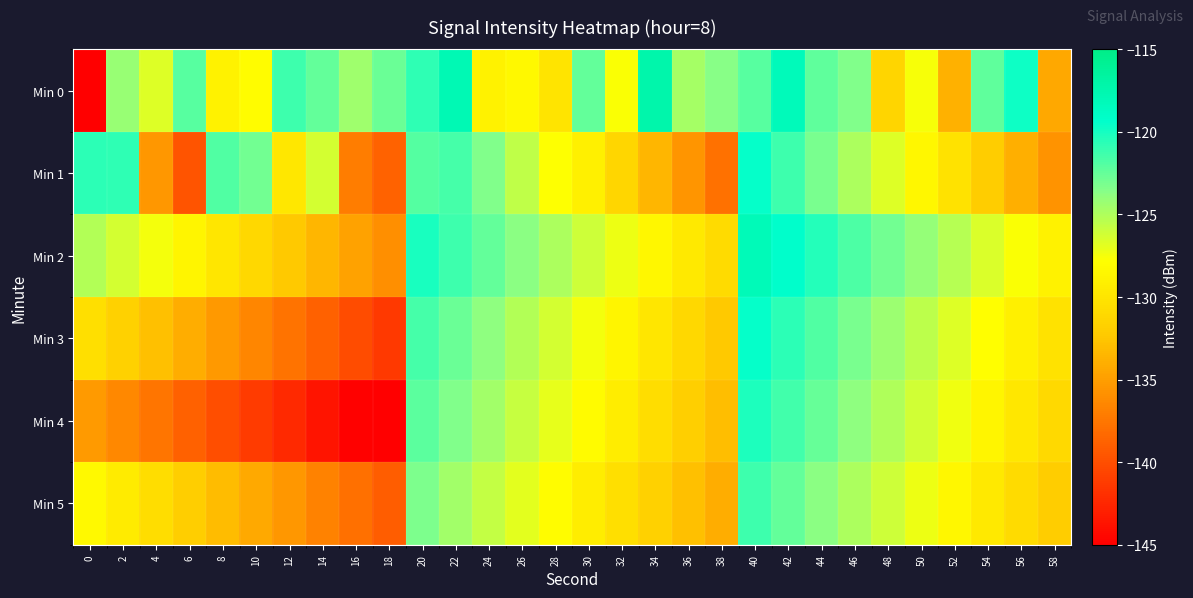

Between 34 and 38, which series saw the biggest shift?

Min 0